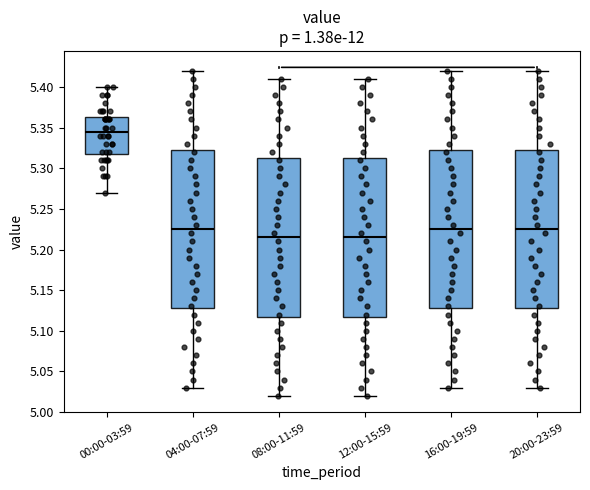

Reading left to right, read every box against the y-axis: the position of its median line, the range the box covers, and the ends of its whiskers. The values are not printed on the chart, so give them approximately, as read against the axis.

00:00-03:59: median 5.345, box 5.320 to 5.365, whiskers 5.270 to 5.400
04:00-07:59: median 5.225, box 5.130 to 5.325, whiskers 5.030 to 5.420
08:00-11:59: median 5.215, box 5.120 to 5.315, whiskers 5.020 to 5.410
12:00-15:59: median 5.215, box 5.120 to 5.315, whiskers 5.020 to 5.410
16:00-19:59: median 5.225, box 5.130 to 5.325, whiskers 5.030 to 5.420
20:00-23:59: median 5.225, box 5.130 to 5.325, whiskers 5.030 to 5.420